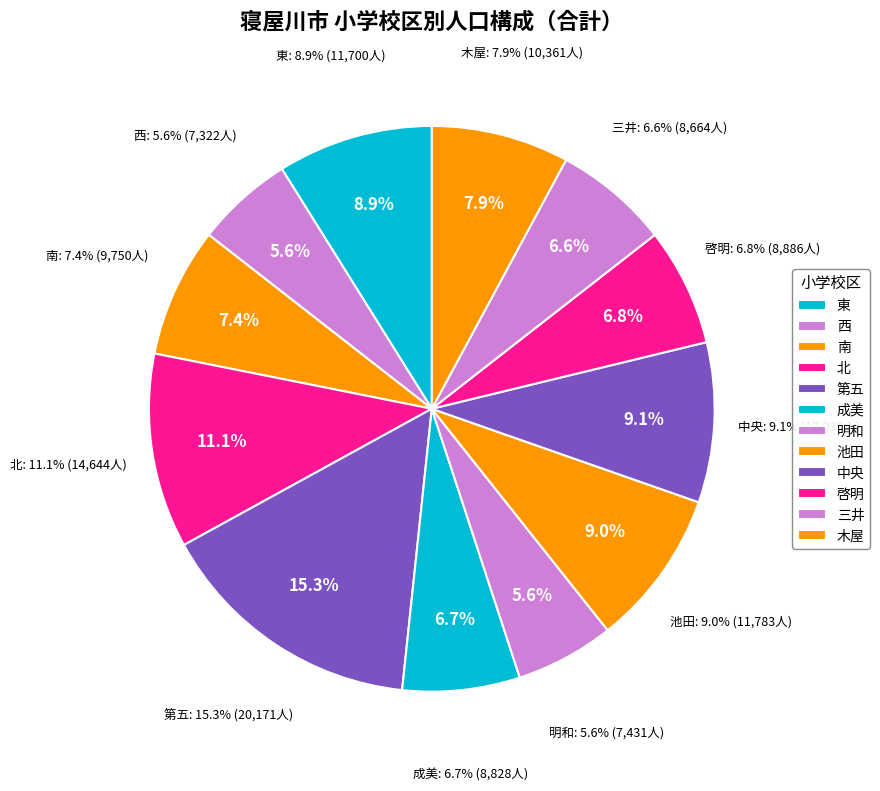

Rank the categories by value from highest to lowest.

第五, 北, 中央, 池田, 東, 木屋, 南, 啓明, 成美, 三井, 明和, 西